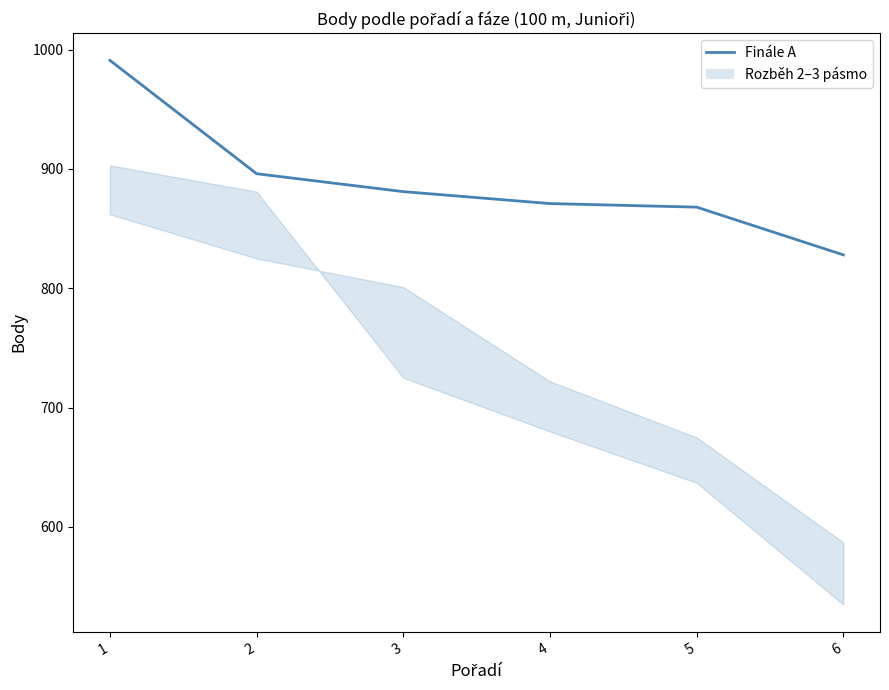

What is the sum of all values?

5335